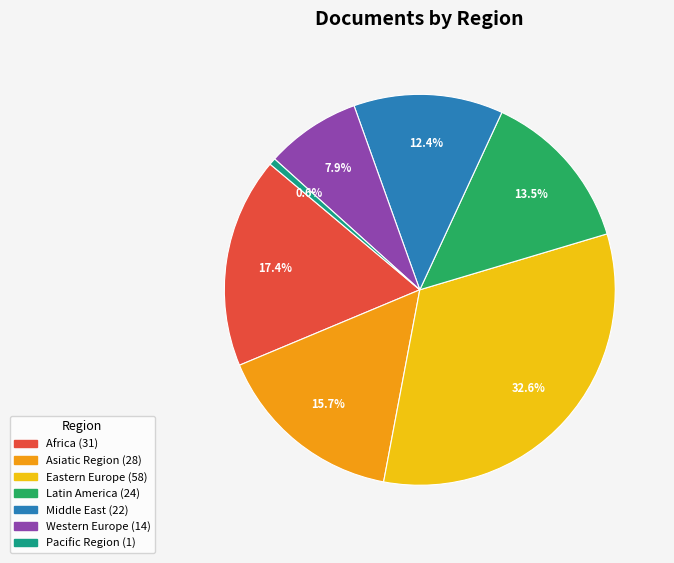

Count the number of slices in the pie.

7